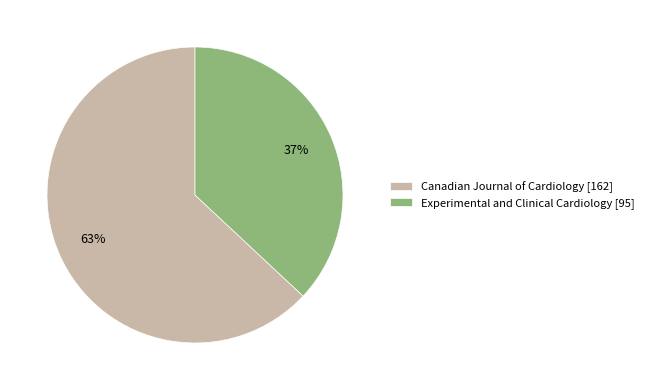

Which slice represents more than half of the pie?

Canadian Journal of Cardiology